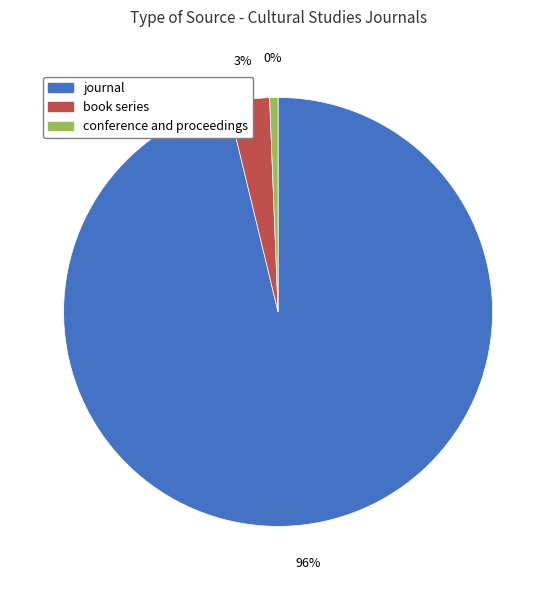

What percentage is NOT represented by journal?

3.8%